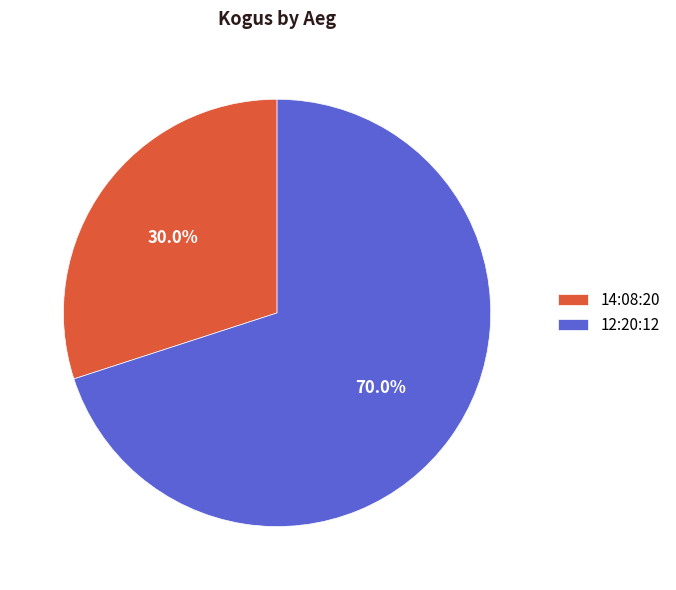

True or false: 14:08:20 accounts for 39% of the total.

False